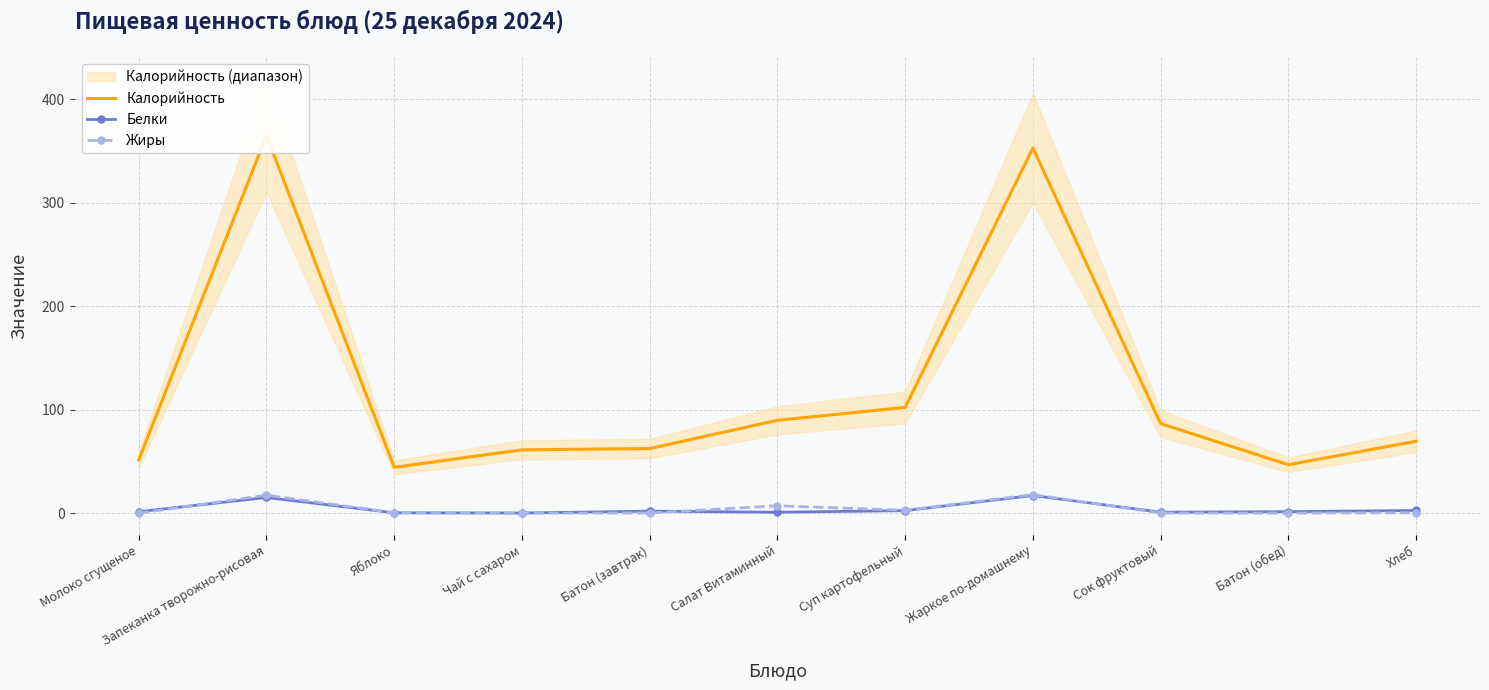

At which category does Калорийность reach its first local valley?

Яблоко